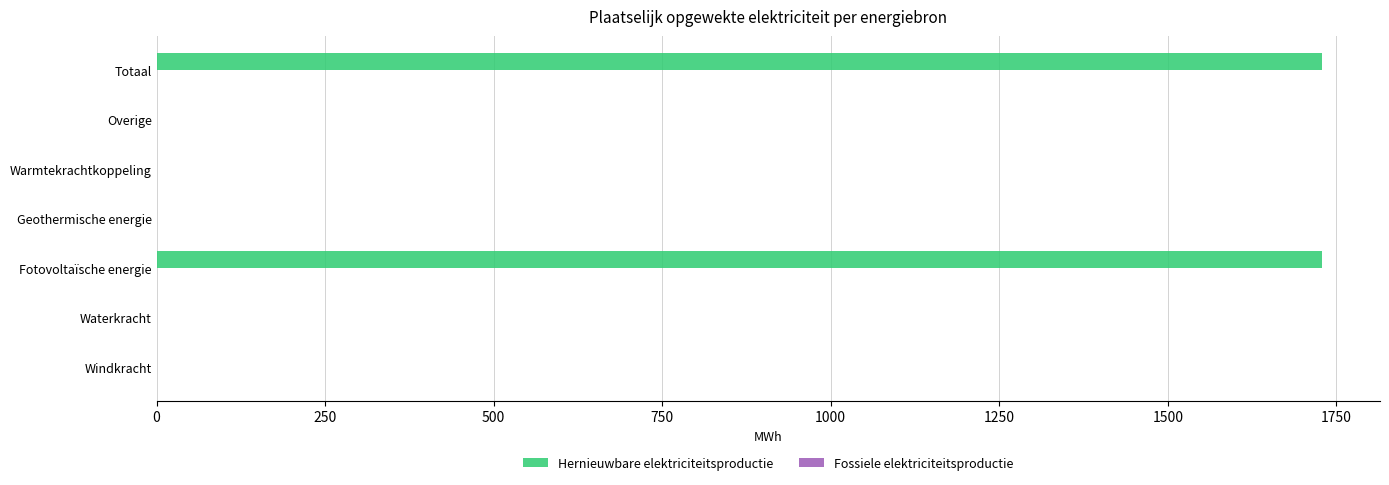

What is the sum of the values at Totaal and Windkracht?

1728.4